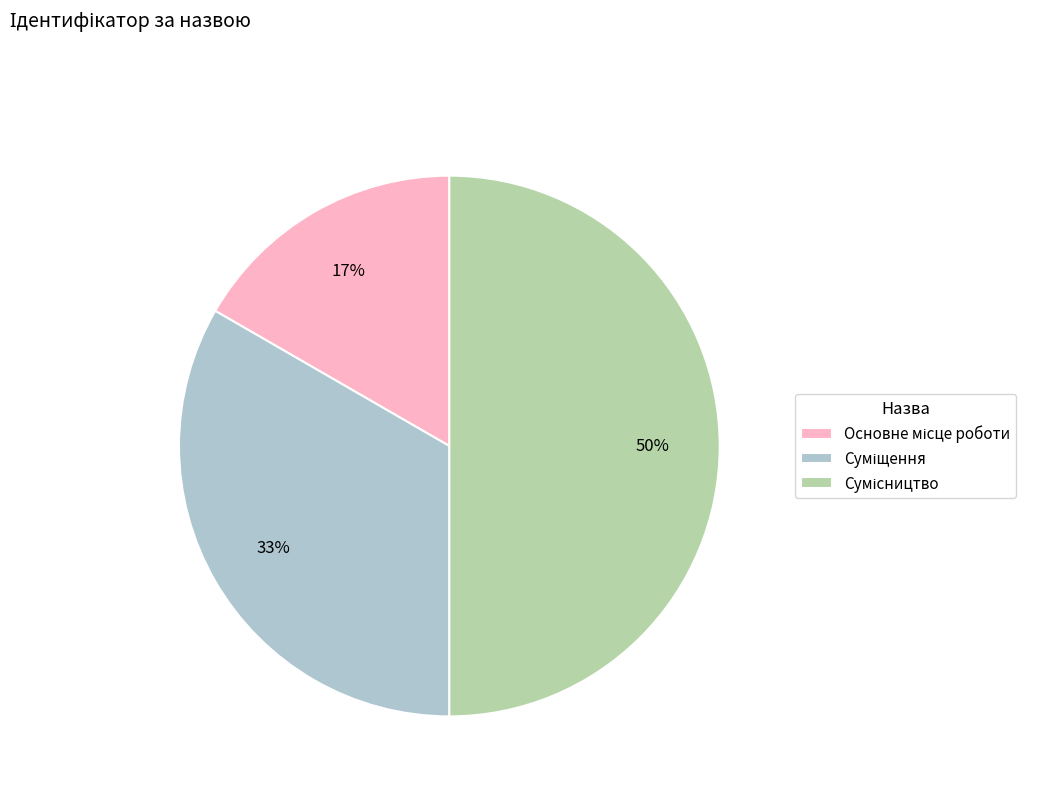

To the nearest percent, what is the difference between the largest and smallest slice percentages?

33%